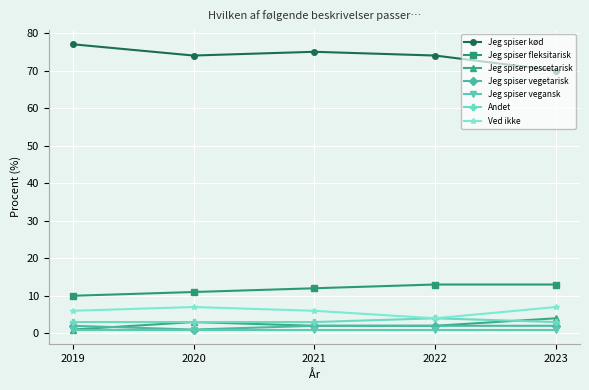

How many lines are shown in the chart?

7